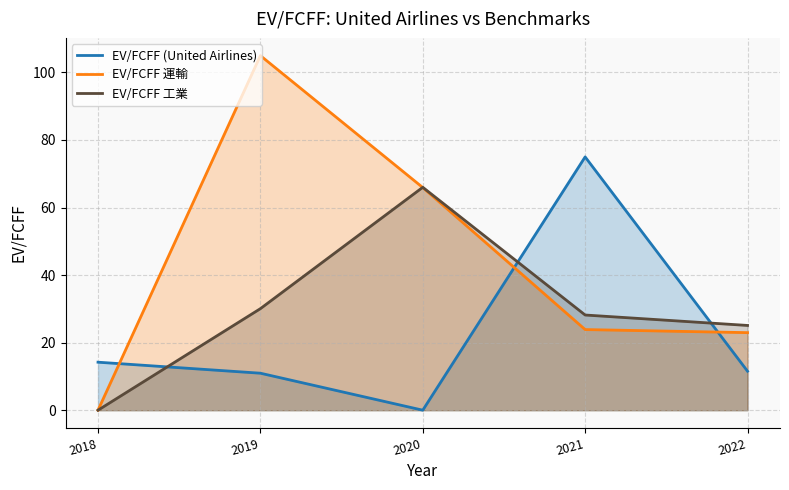

How many interior local peaks does the EV/FCFF 工業 series have?

1